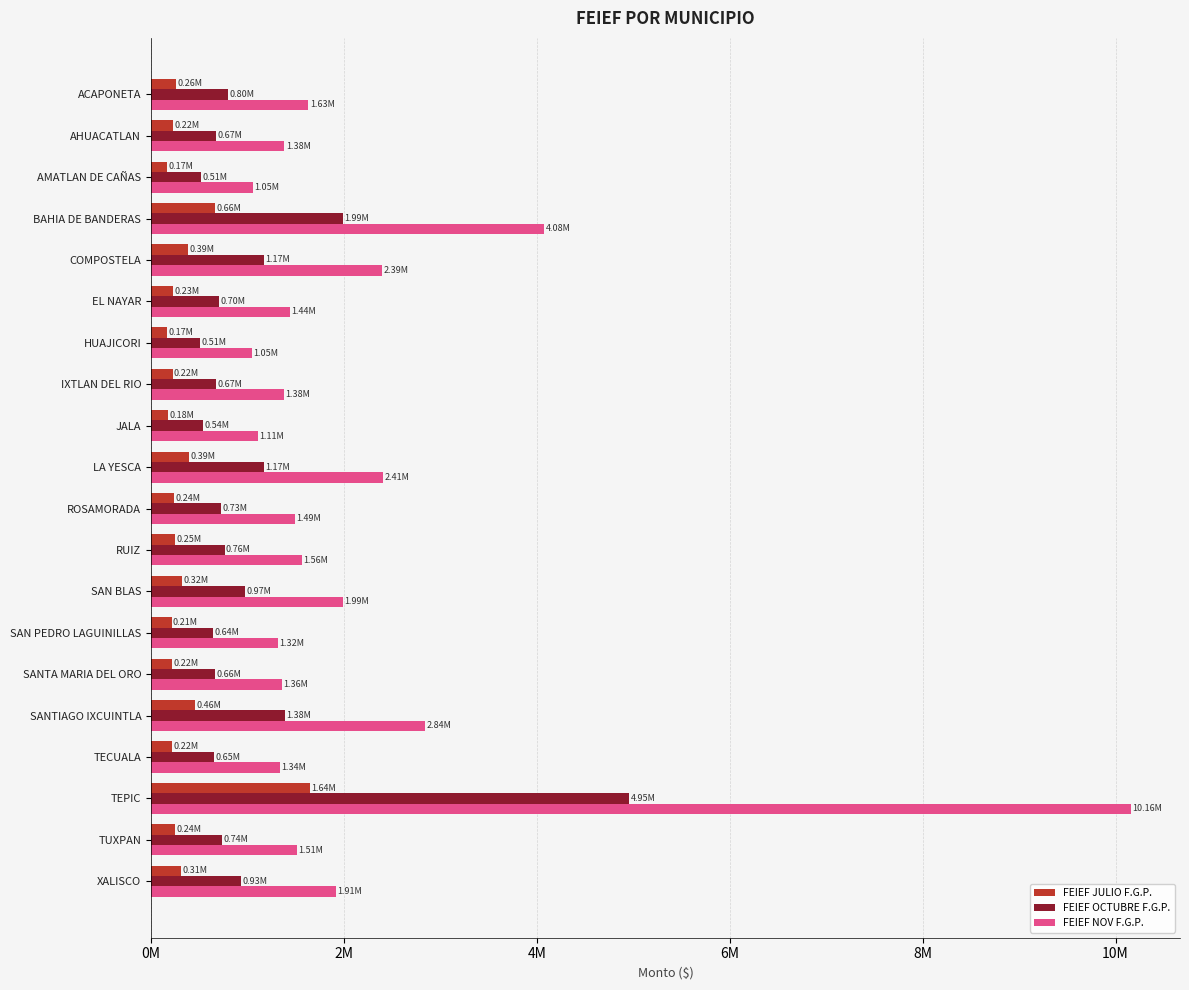

What is the sum of all FEIEF JULIO F.G.P. values?

7028132.4